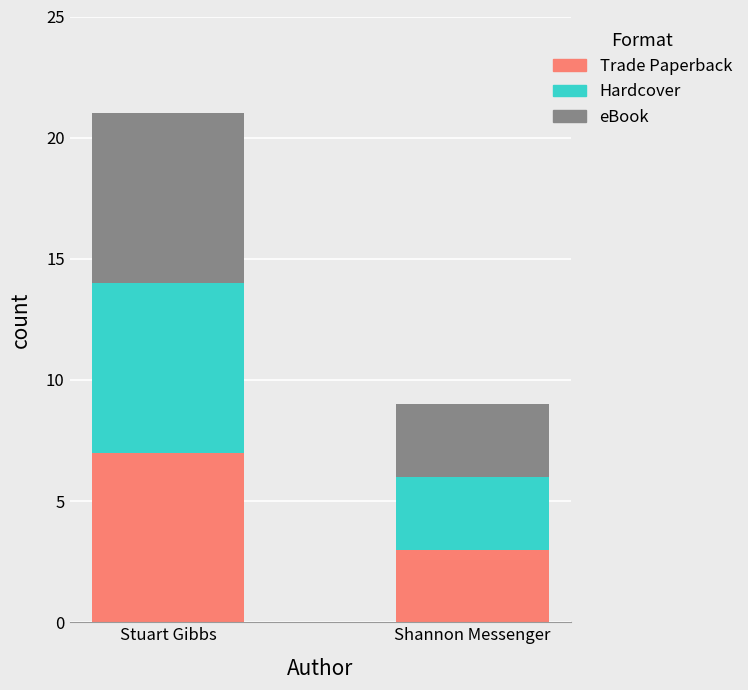

What is the average value of the Trade Paperback series?

5